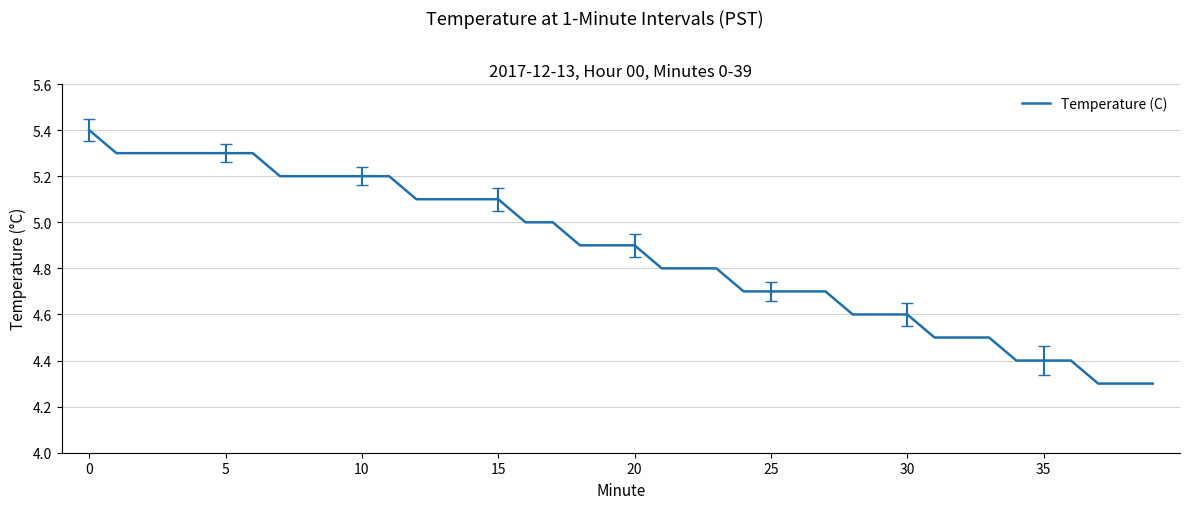

What is the difference between the maximum and minimum values?

1.1